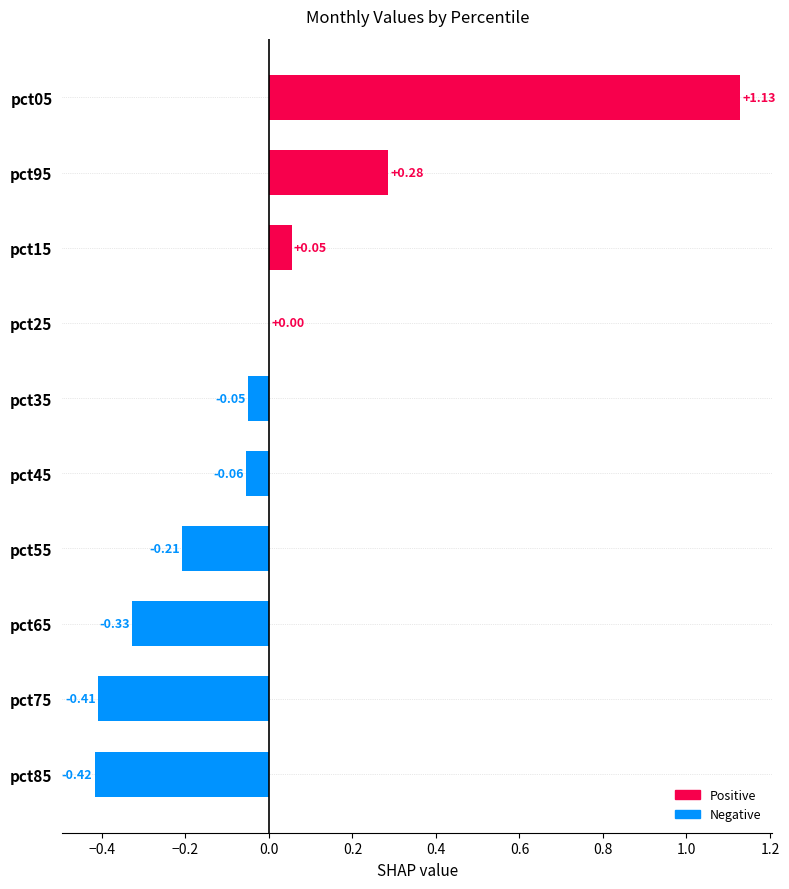

What is the change in value from pct65 to pct25?

+0.3